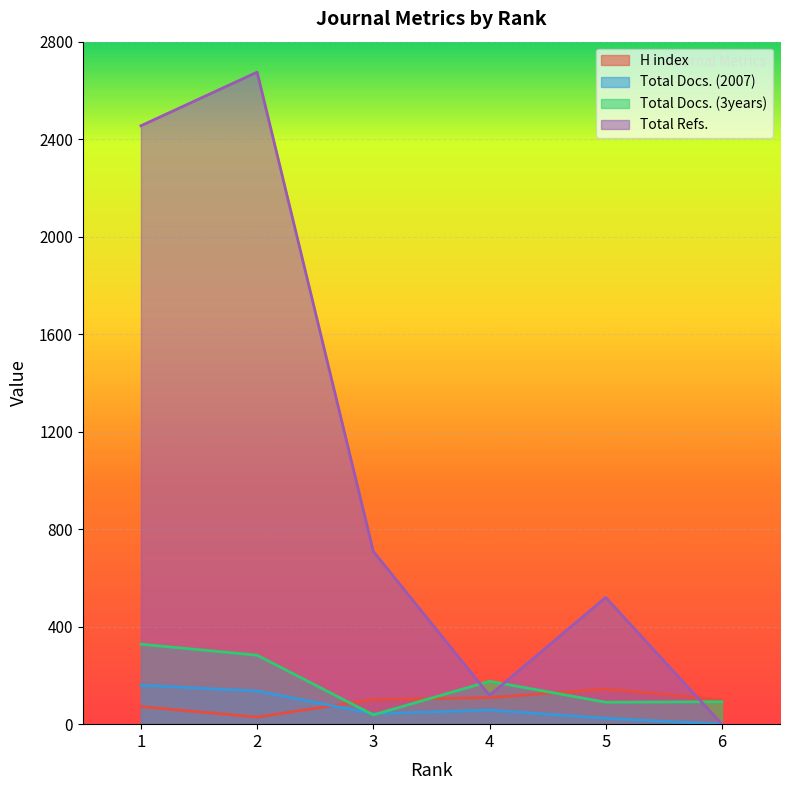

How many data points does each series have?

6